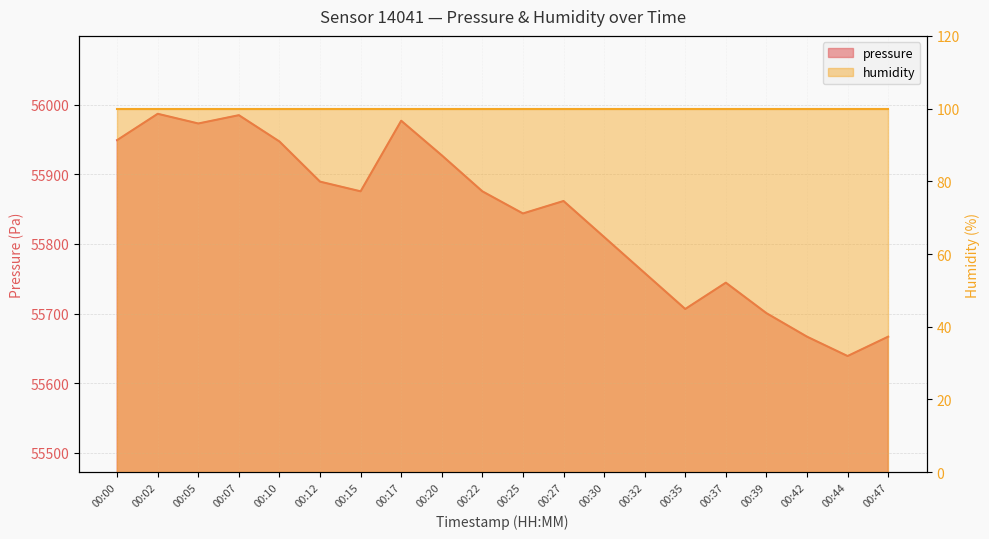

Reading right to left, transcribe all the data shown in this chart.

55666.8	55638.9	55666.8	55700.6	55744.4	55706.6	55758.3	55810.0	55861.8	55843.8	55875.7	55927.4	55977.1	55875.7	55889.6	55947.3	55985.1	55973.2	55987.1	55949.3